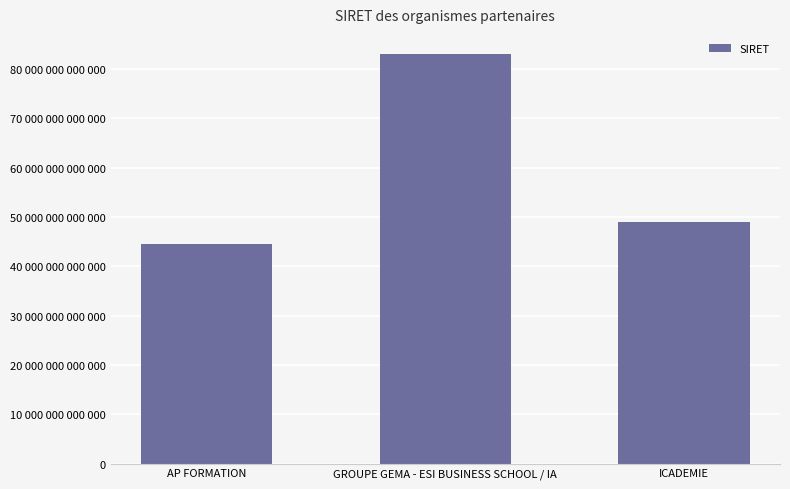

Does the chart contain any negative values?

No